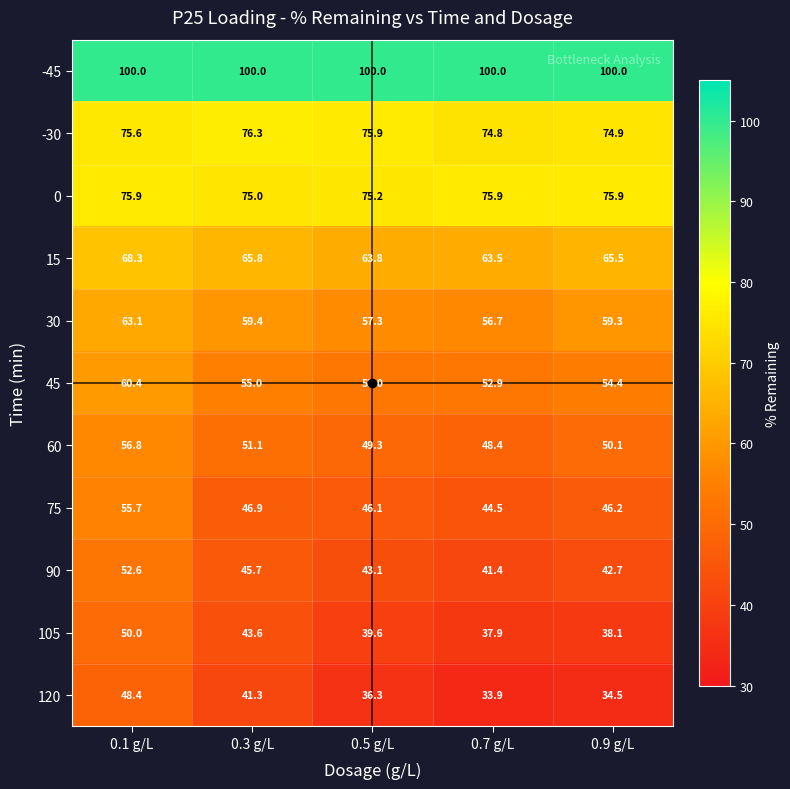

Rank the series at 0.5 g/L from highest to lowest value.

-45, -30, 0, 15, 30, 45, 60, 75, 90, 105, 120